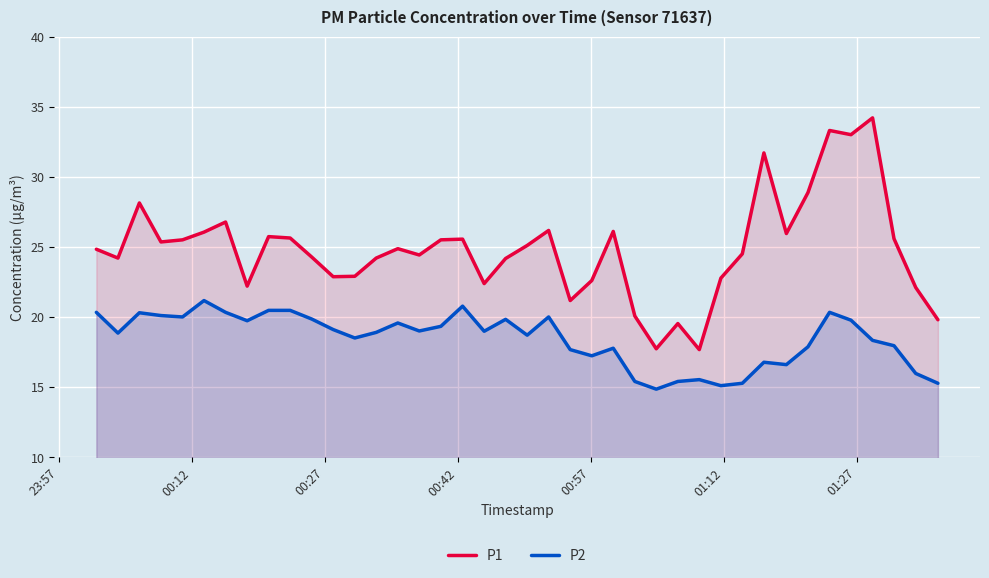

Reading left to right, what are all the values shown in this chart?

P1: 24.8	24.2	28.1	25.4	25.5	26.1	26.8	22.2	25.7	25.6	24.3	22.9	22.9	24.2	24.9	24.4	25.5	25.6	22.4	24.2	25.1	26.2	21.2	22.6	26.1	20.1	17.7	19.5	17.7	22.8	24.5	31.7	25.9	28.9	33.3	33.0	34.2	25.6	22.1	19.8
P2: 20.3	18.9	20.3	20.1	20.0	21.2	20.3	19.7	20.5	20.5	19.9	19.1	18.5	18.9	19.6	19.0	19.3	20.8	19.0	19.8	18.7	20.0	17.7	17.2	17.8	15.4	14.8	15.4	15.5	15.1	15.3	16.8	16.6	17.9	20.3	19.8	18.3	17.9	16.0	15.3